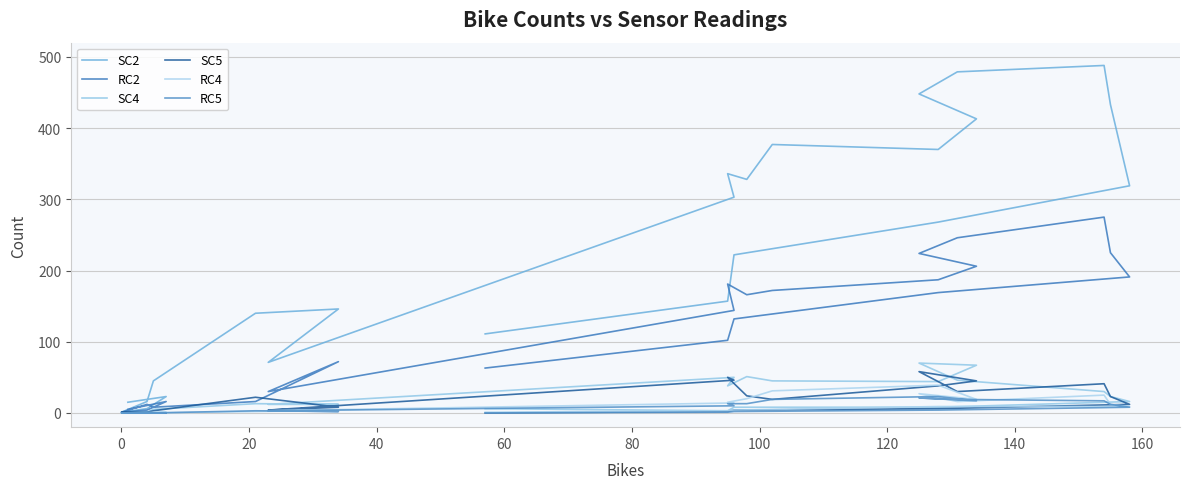

How many values in the RC5 series exceed 4?

11